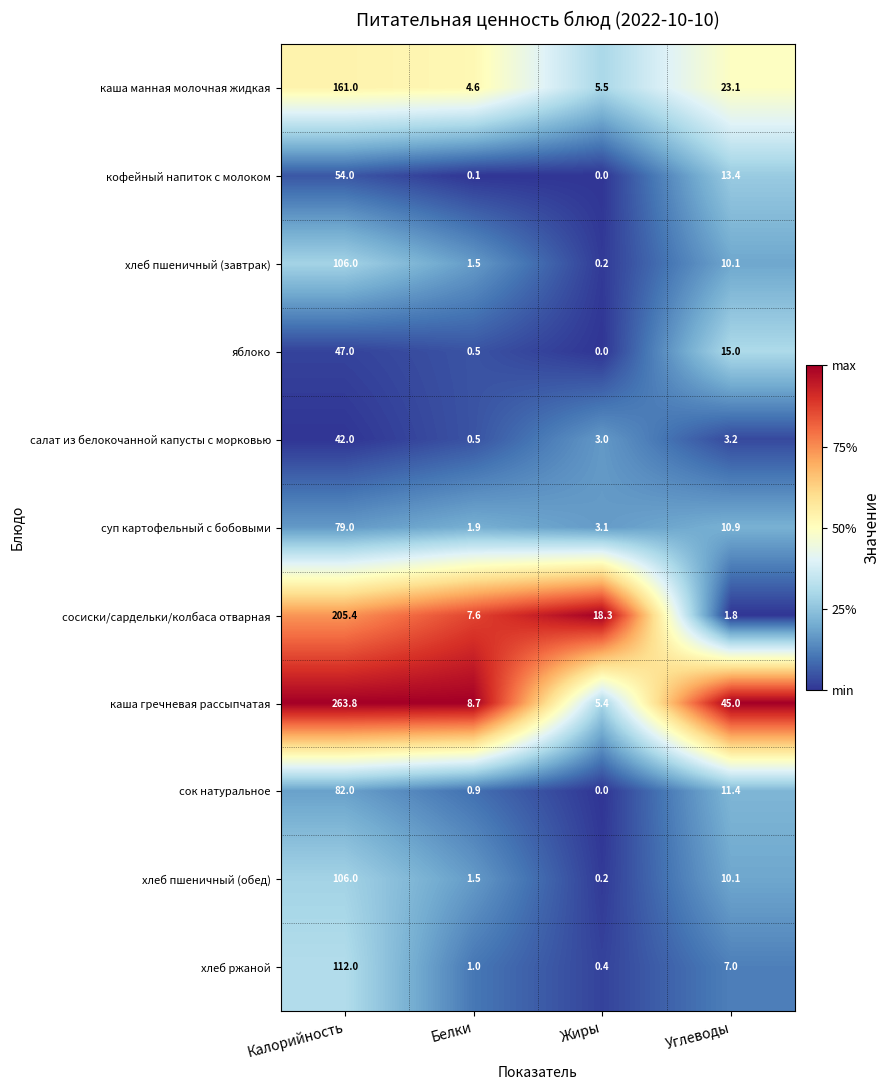

Which series has the largest range (max minus min)?

каша гречневая рассыпчатая